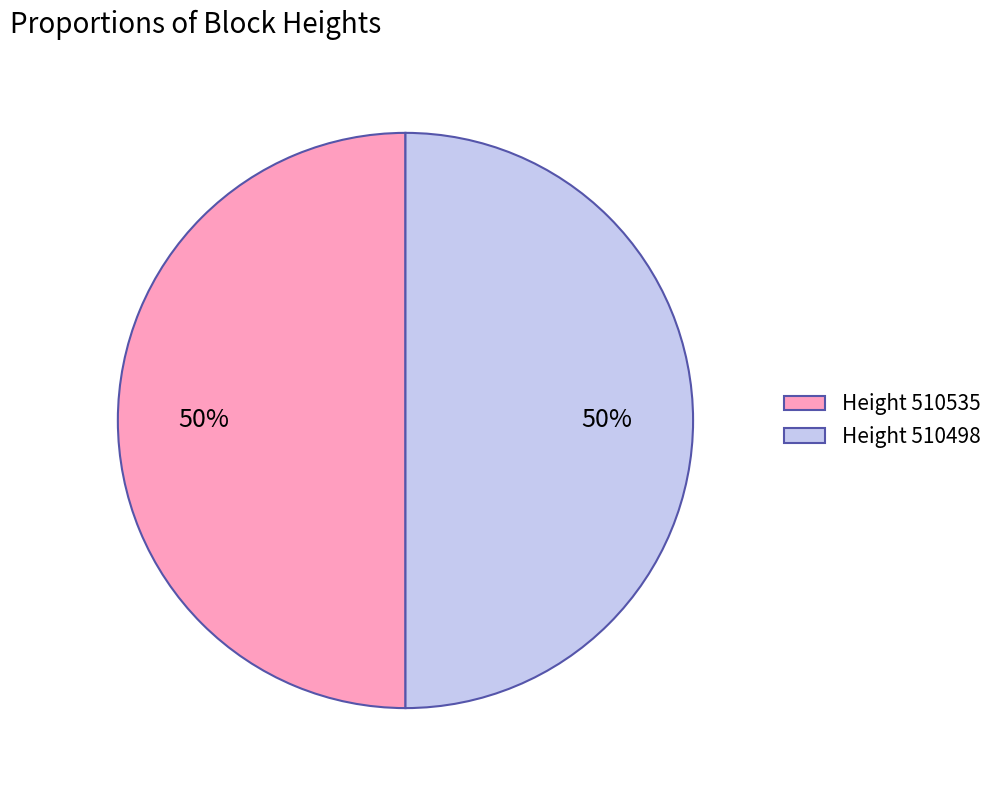

True or false: Height 510498 accounts for 43% of the total.

False